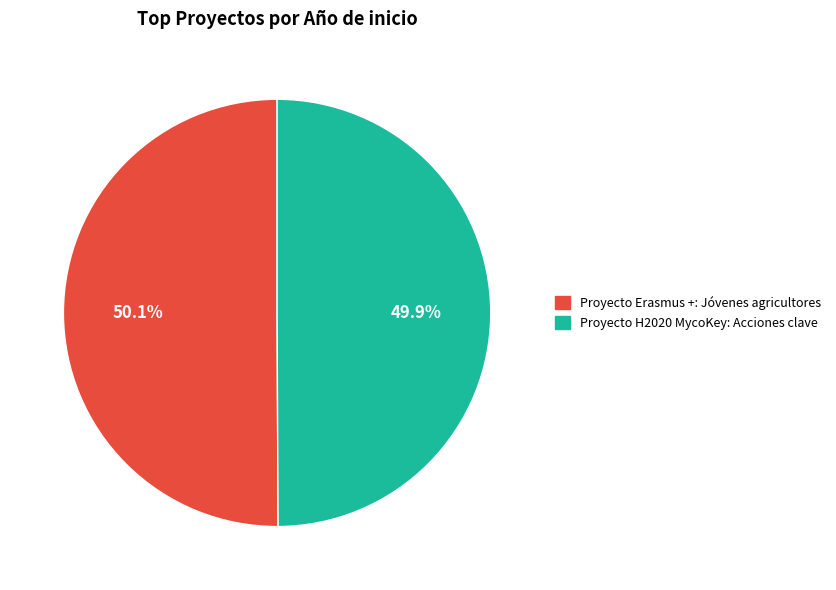

Is there a majority slice in this chart?

Yes